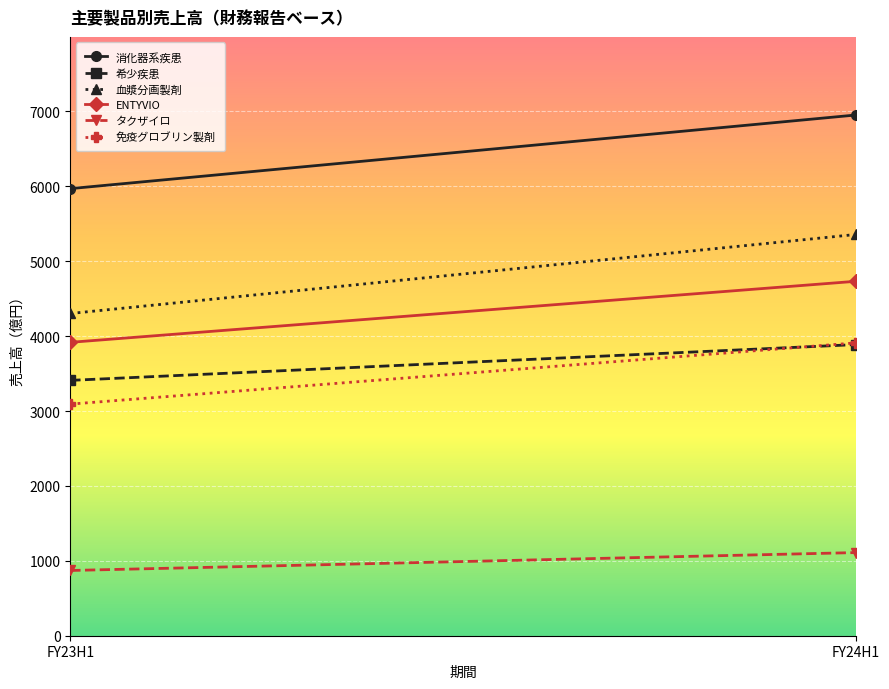

True or false: 希少疾患 has a value of 3887 at FY24H1.

True